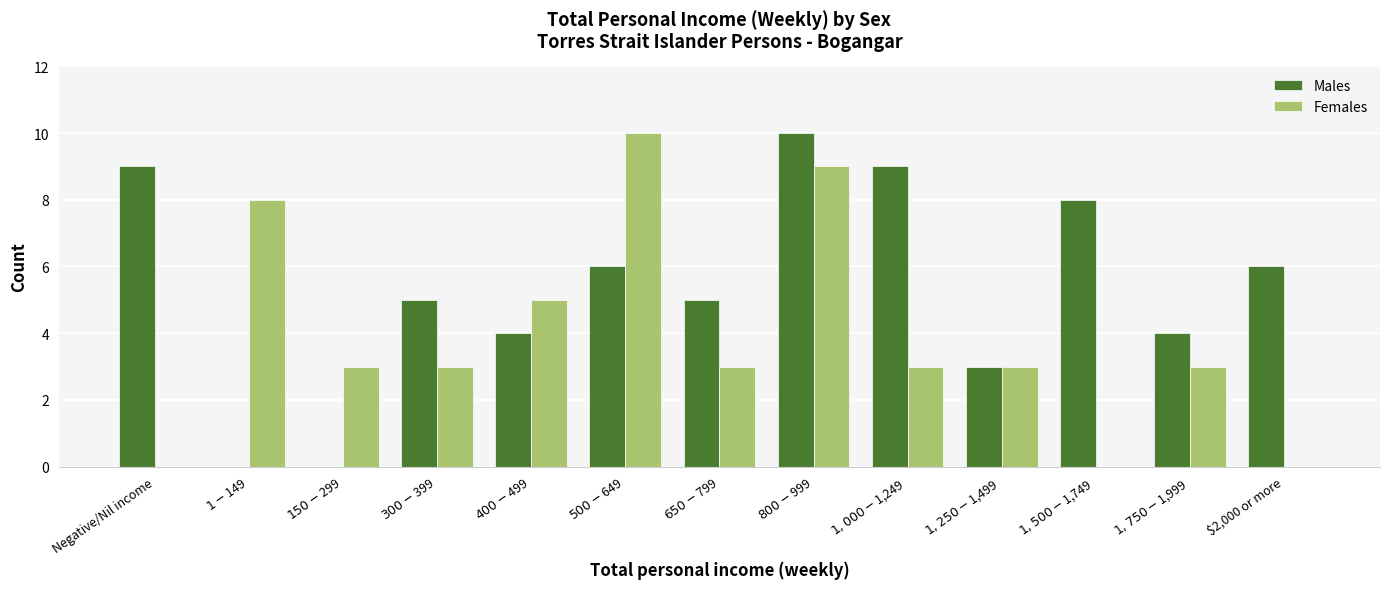

Reading left to right, transcribe all the data shown in this chart.

Males: 9	0	0	5	4	6	5	10	9	3	8	4	6
Females: 0	8	3	3	5	10	3	9	3	3	0	3	0